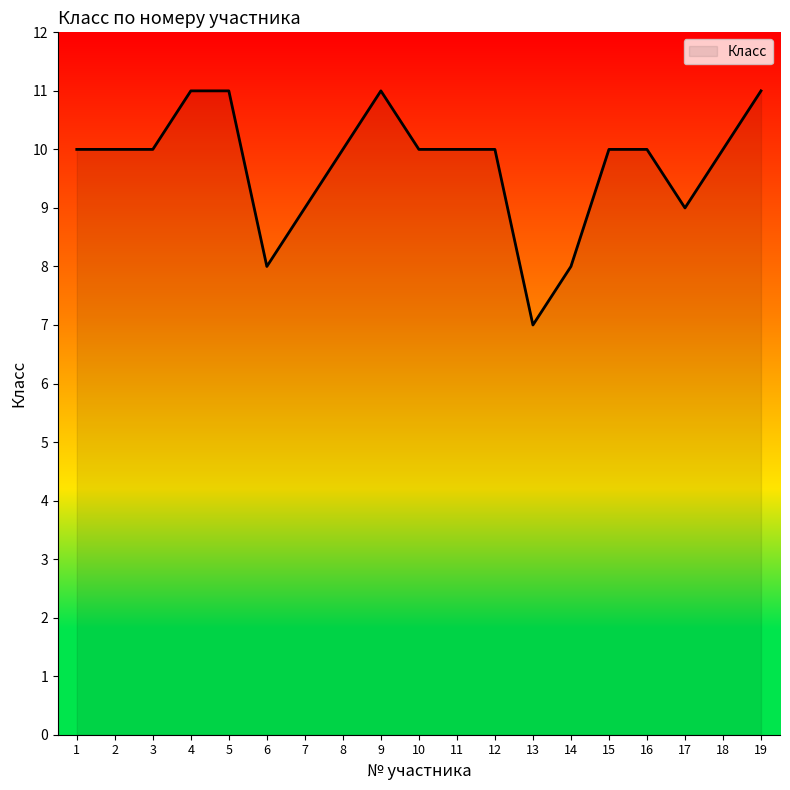

How many lines are shown in the chart?

1